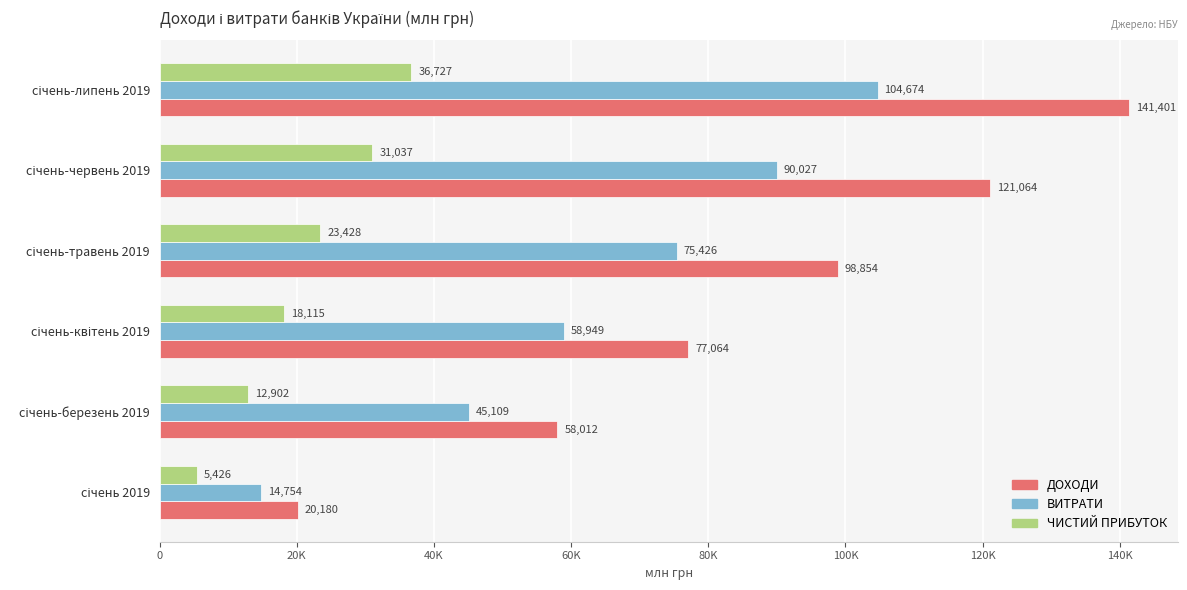

What are all the series names shown in the legend?

ДОХОДИ, ВИТРАТИ, ЧИСТИЙ ПРИБУТОК